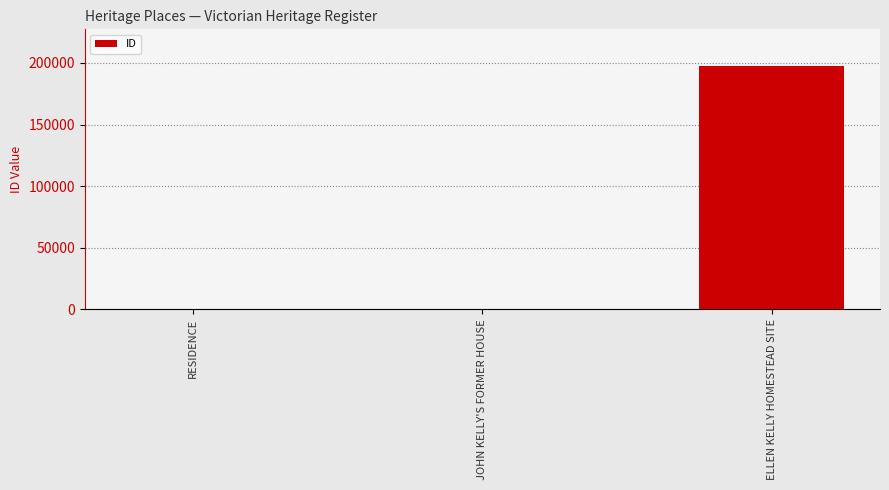

Between JOHN KELLY'S FORMER HOUSE and ELLEN KELLY HOMESTEAD SITE, which is larger?

ELLEN KELLY HOMESTEAD SITE